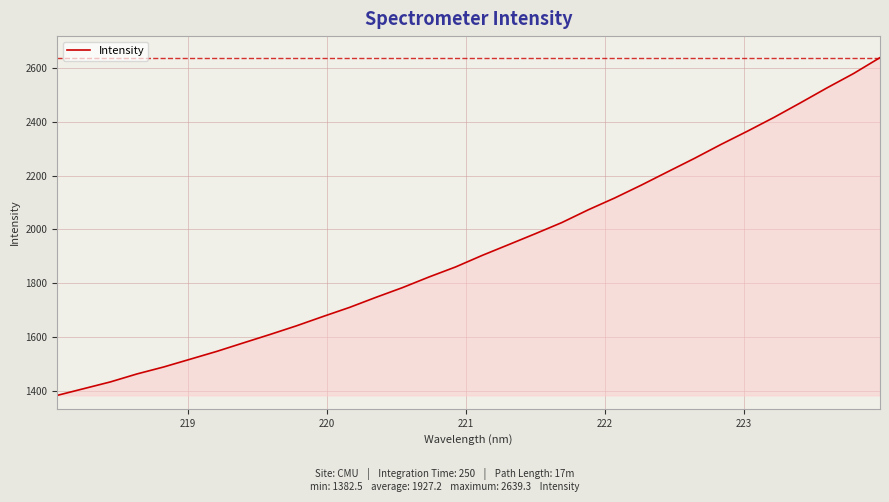

What is the greatest value displayed?

2639.3